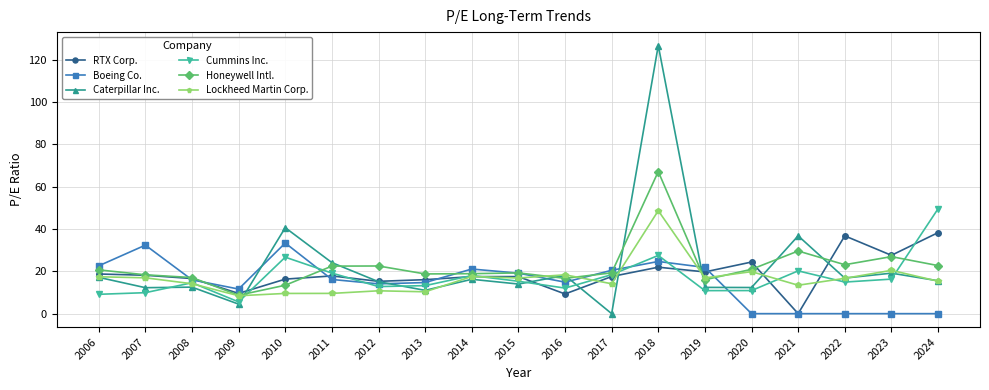

True or false: RTX Corp. has a value of 27.3 at 2012.

False